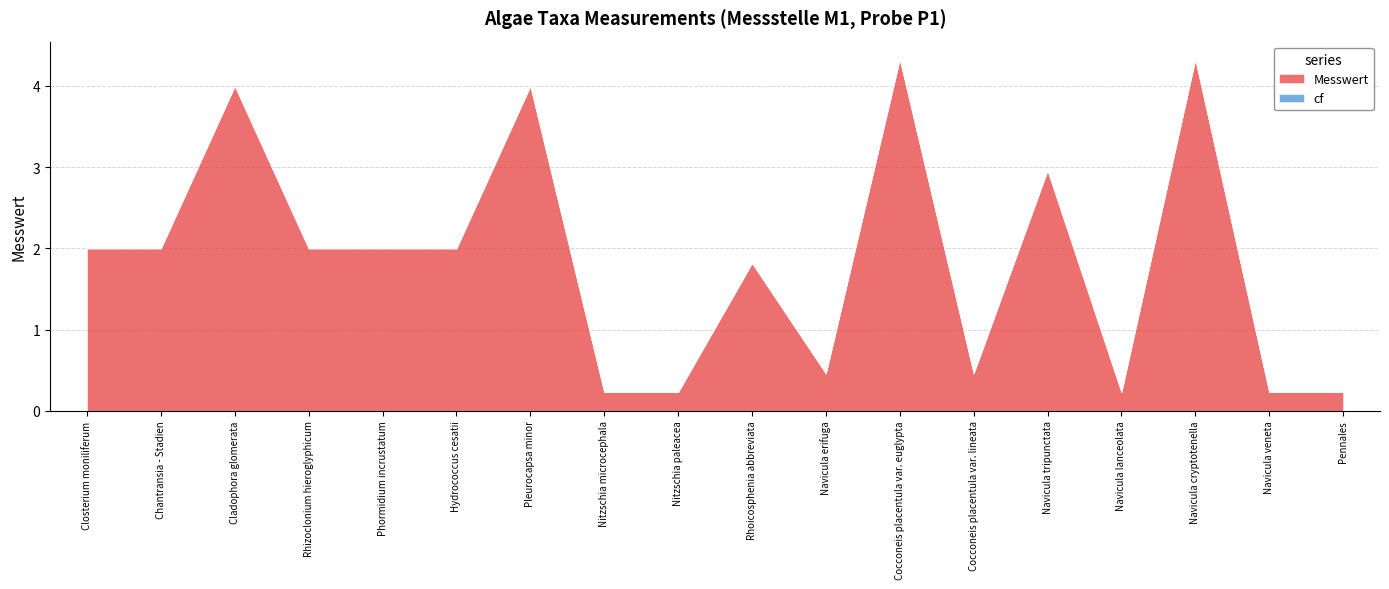

Between Navicula lanceolata and Pennales, which is larger?

Navicula lanceolata